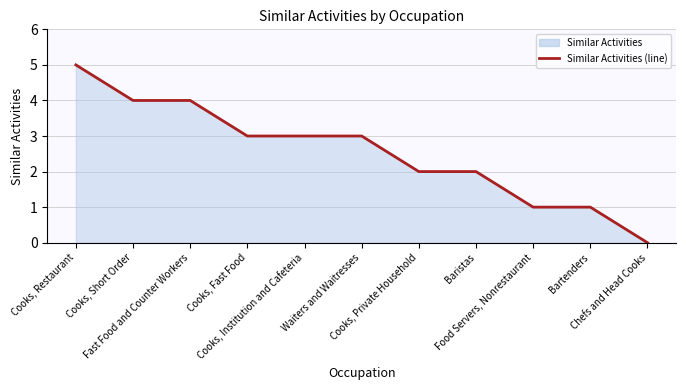

Reading left to right, transcribe all the data shown in this chart.

5	4	4	3	3	3	2	2	1	1	0